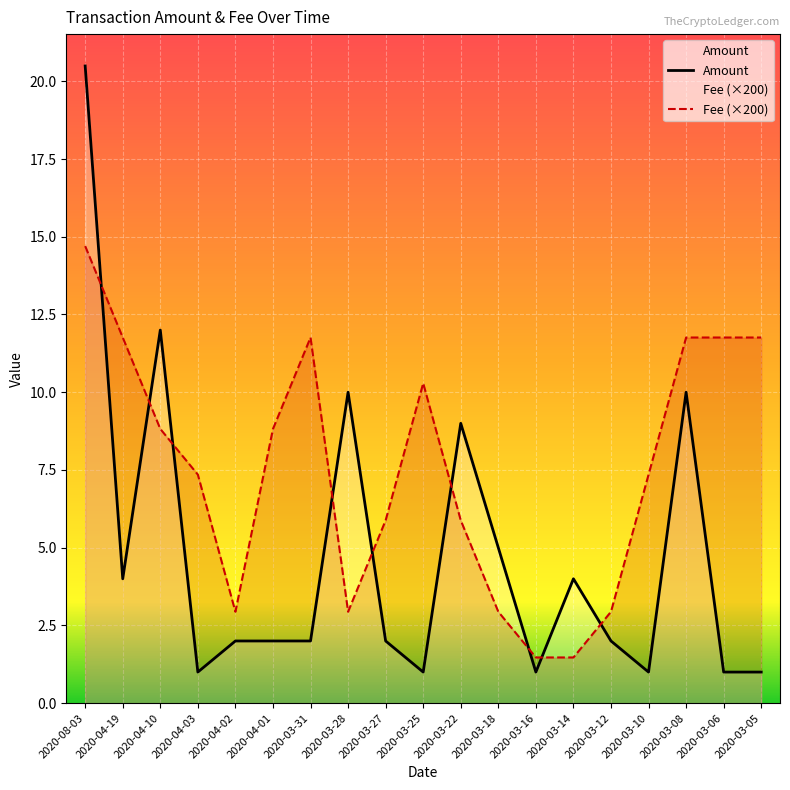

Which series changed the most between 2020-04-03 and 2020-03-14?

Fee (×200)